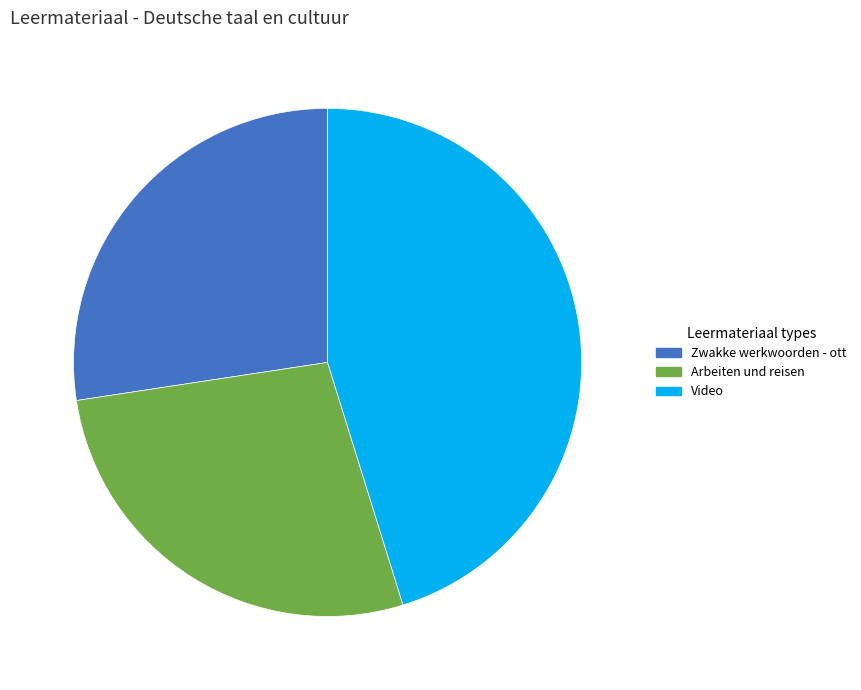

Is Arbeiten und reisen the majority of the pie?

No